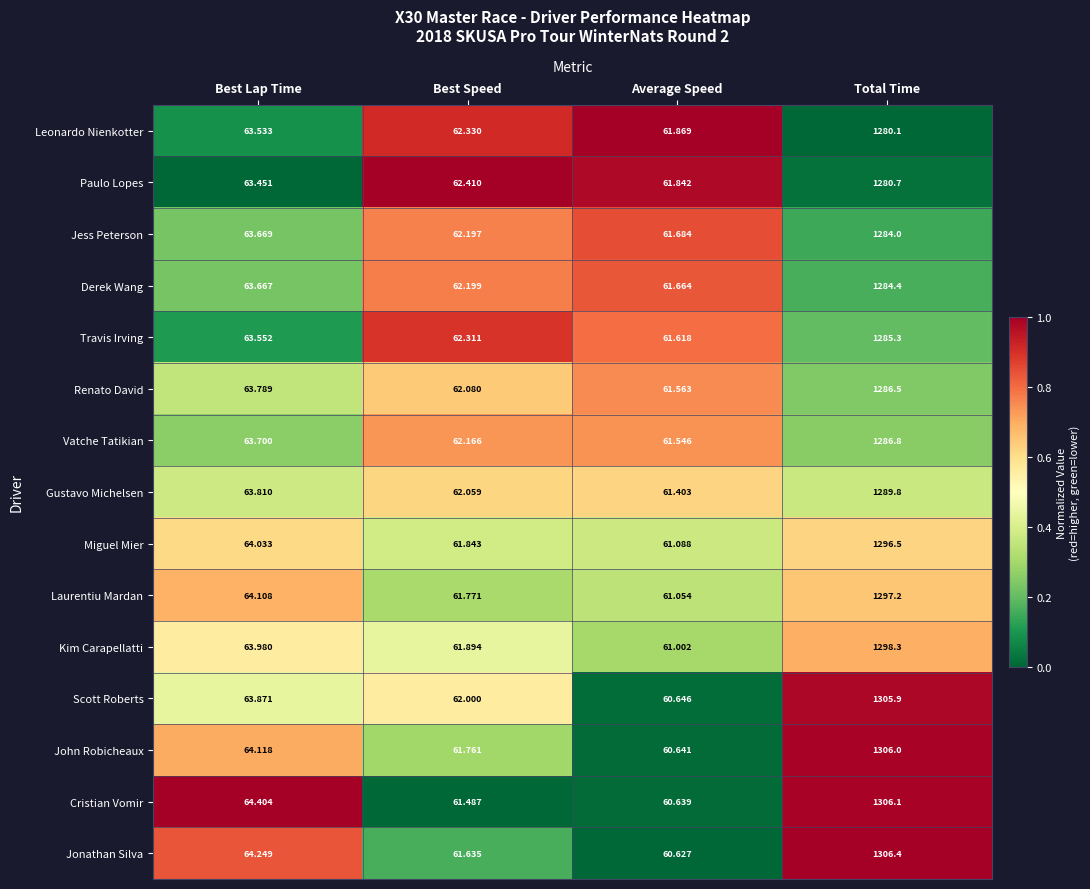

Rank the series by their maximum value, from highest to lowest.

Jonathan Silva, Cristian Vomir, John Robicheaux, Scott Roberts, Kim Carapellatti, Laurentiu Mardan, Miguel Mier, Gustavo Michelsen, Vatche Tatikian, Renato David, Travis Irving, Derek Wang, Jess Peterson, Paulo Lopes, Leonardo Nienkotter